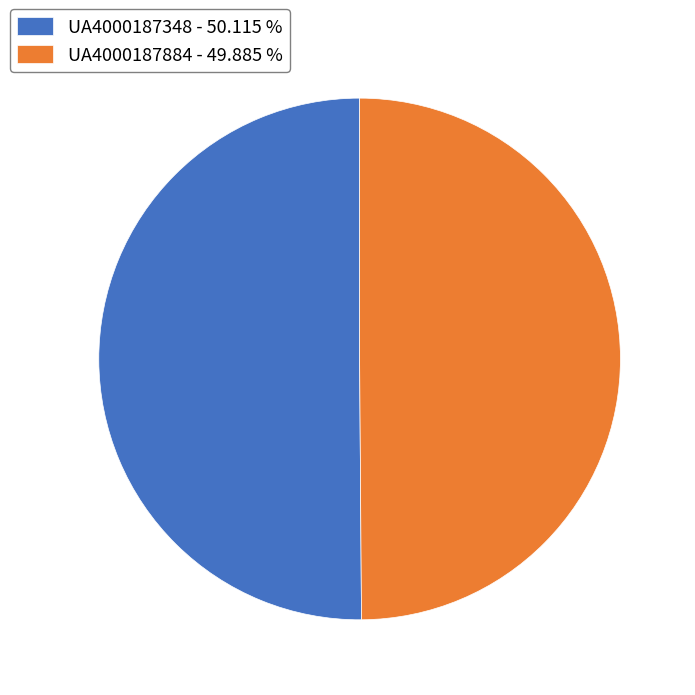

Approximately how many times larger is the value at UA4000187884 - 49.885 % compared to UA4000187348 - 50.115 %?

1.0